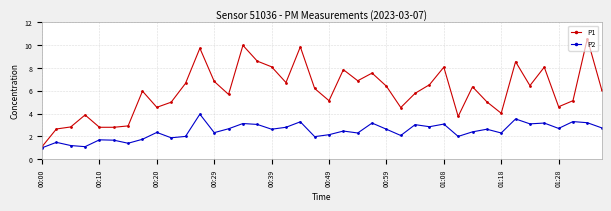

How many lines are shown in the chart?

2